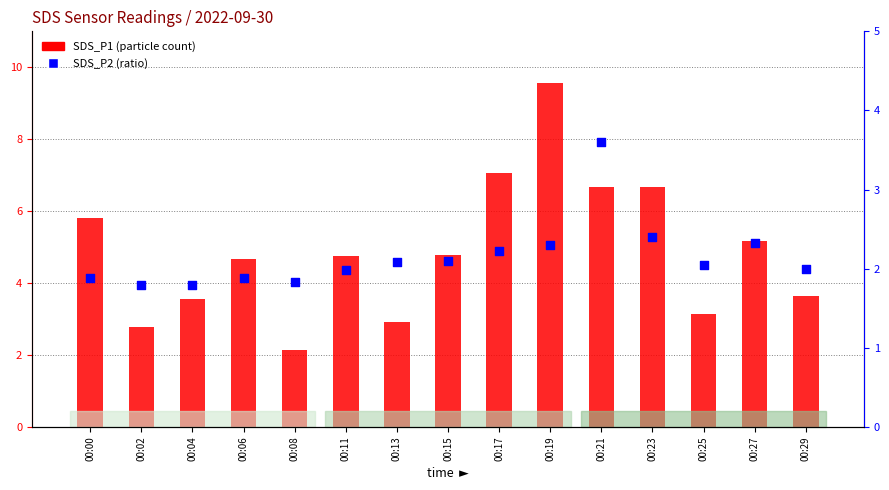

At which category is the sum across all series the highest?

00:19